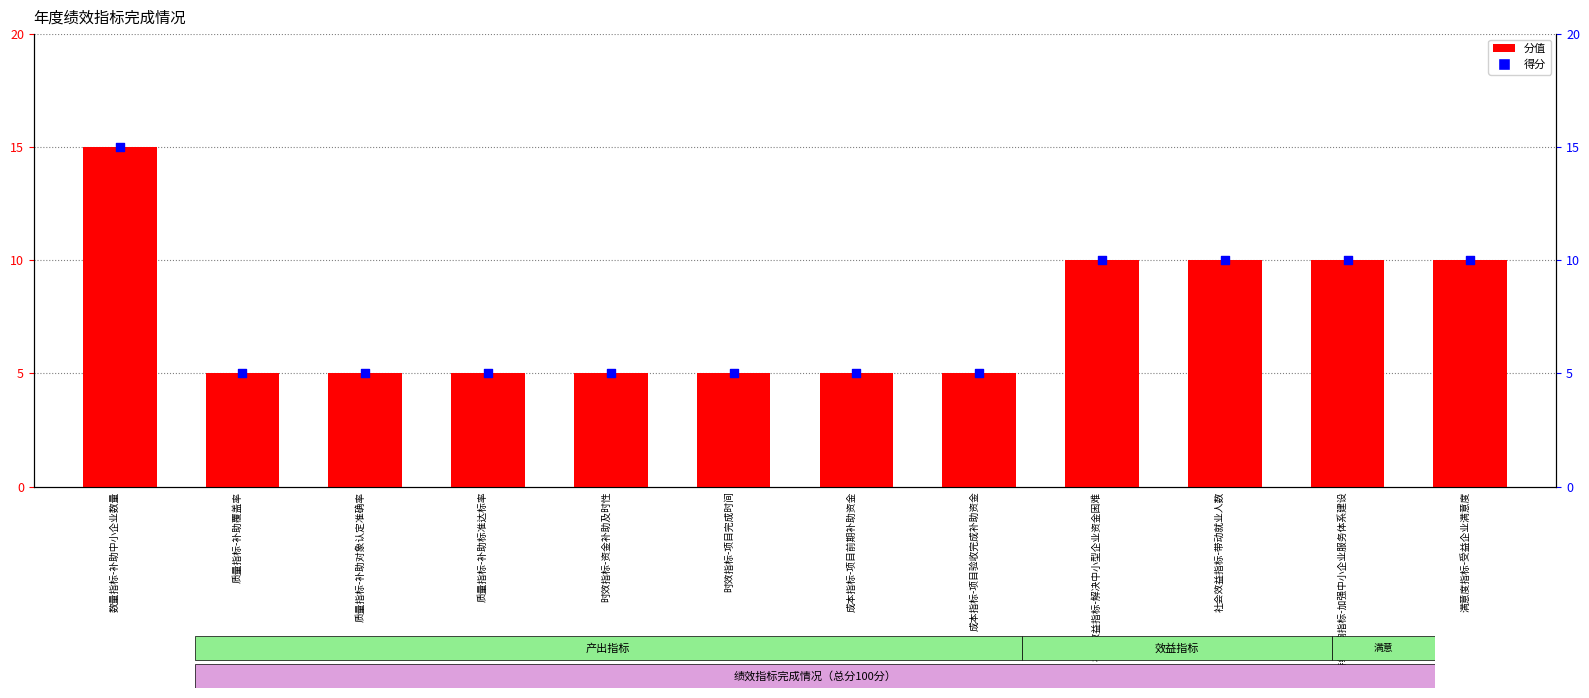

Which series reaches the minimum Y coordinate?

分值